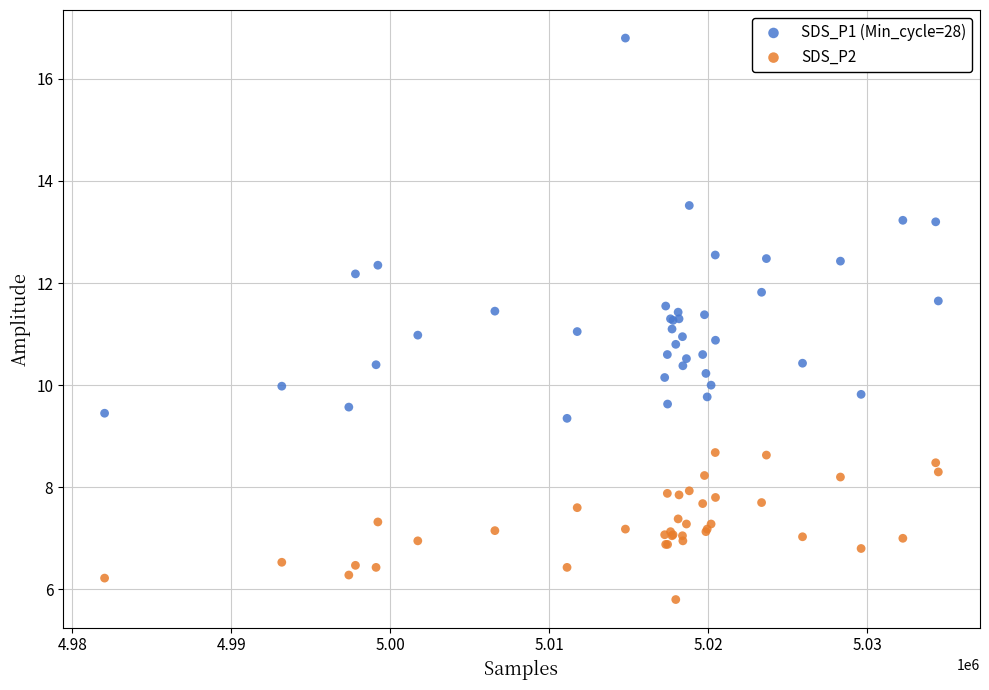

Which series reaches the maximum Y coordinate?

SDS_P1 (Min_cycle=28)